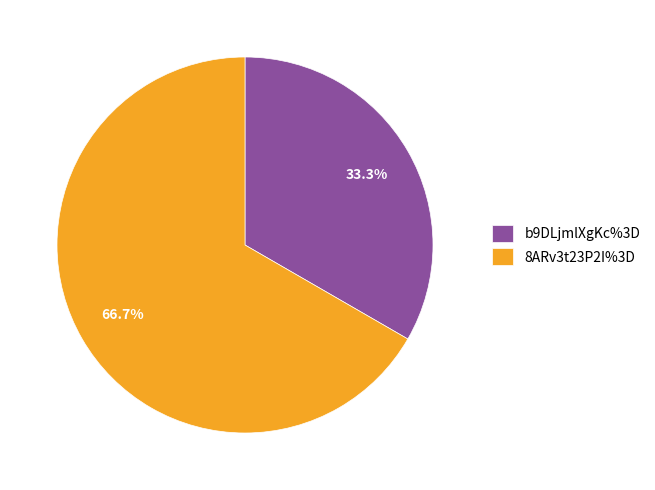

What is the smallest slice in the pie chart?

b9DLjmlXgKc%3D